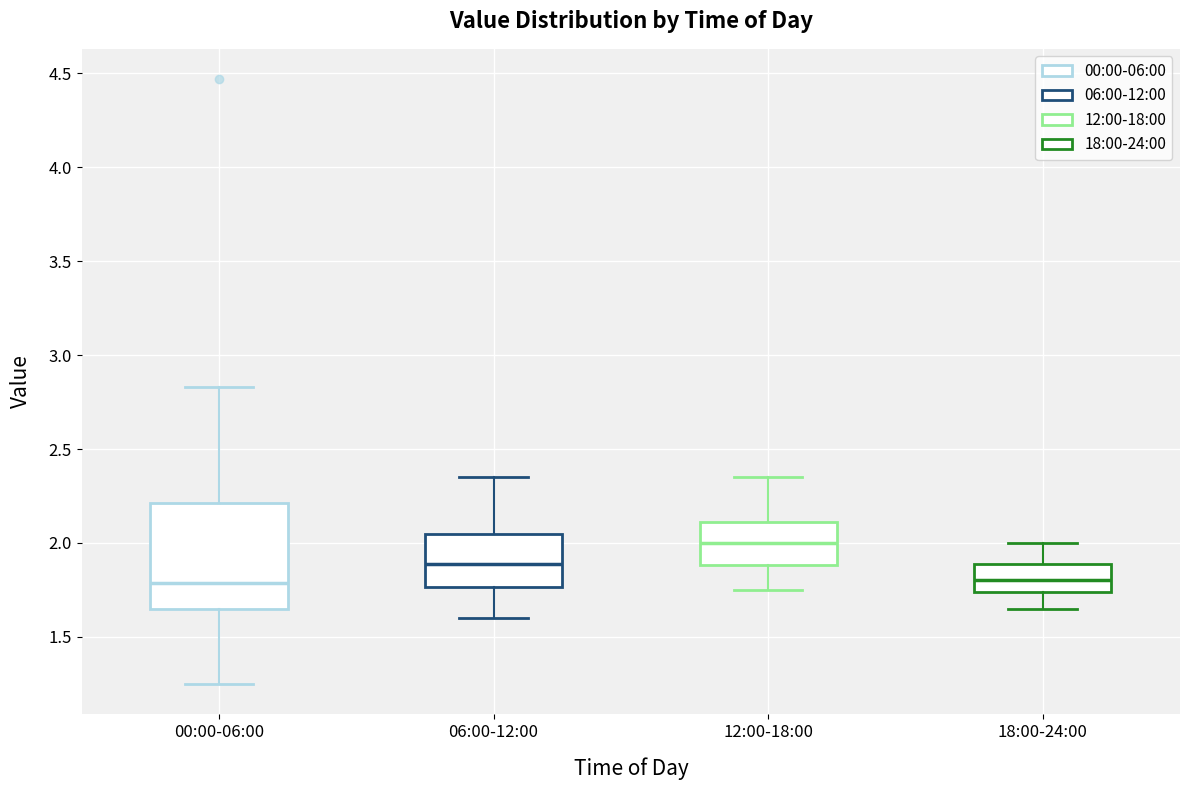

Which box is the tallest, from its lower edge to its upper edge?

00:00-06:00